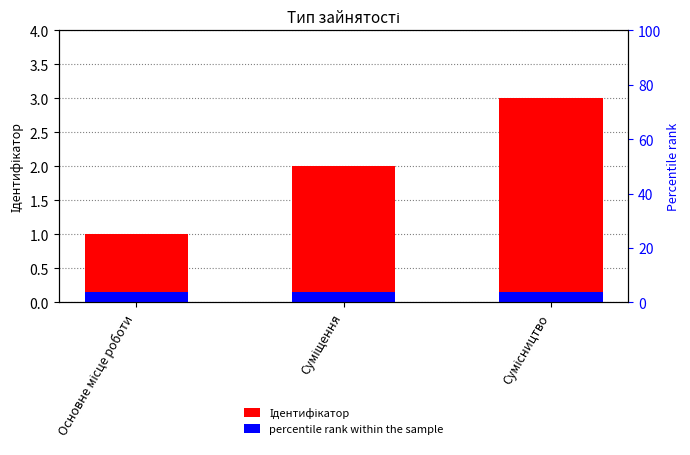

Rank the categories by percentile rank within the sample value from lowest to highest.

Основне місце роботи, Суміщення, Сумісництво